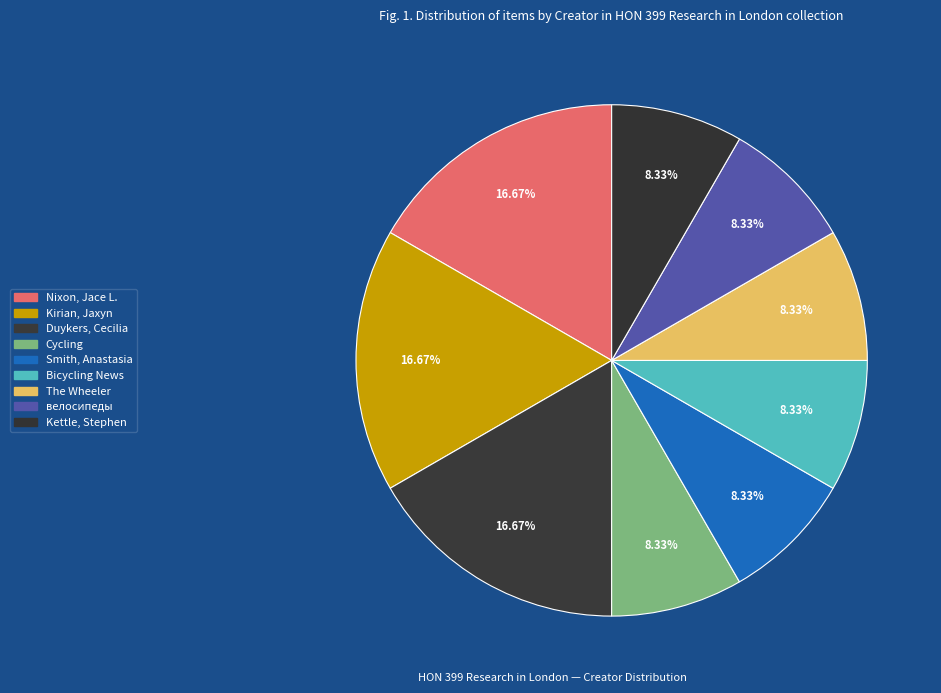

Rank the categories by value from highest to lowest.

Nixon, Jace L., Kirian, Jaxyn, Duykers, Cecilia, Cycling, Smith, Anastasia, Bicycling News, The Wheeler, велосипеды, Kettle, Stephen